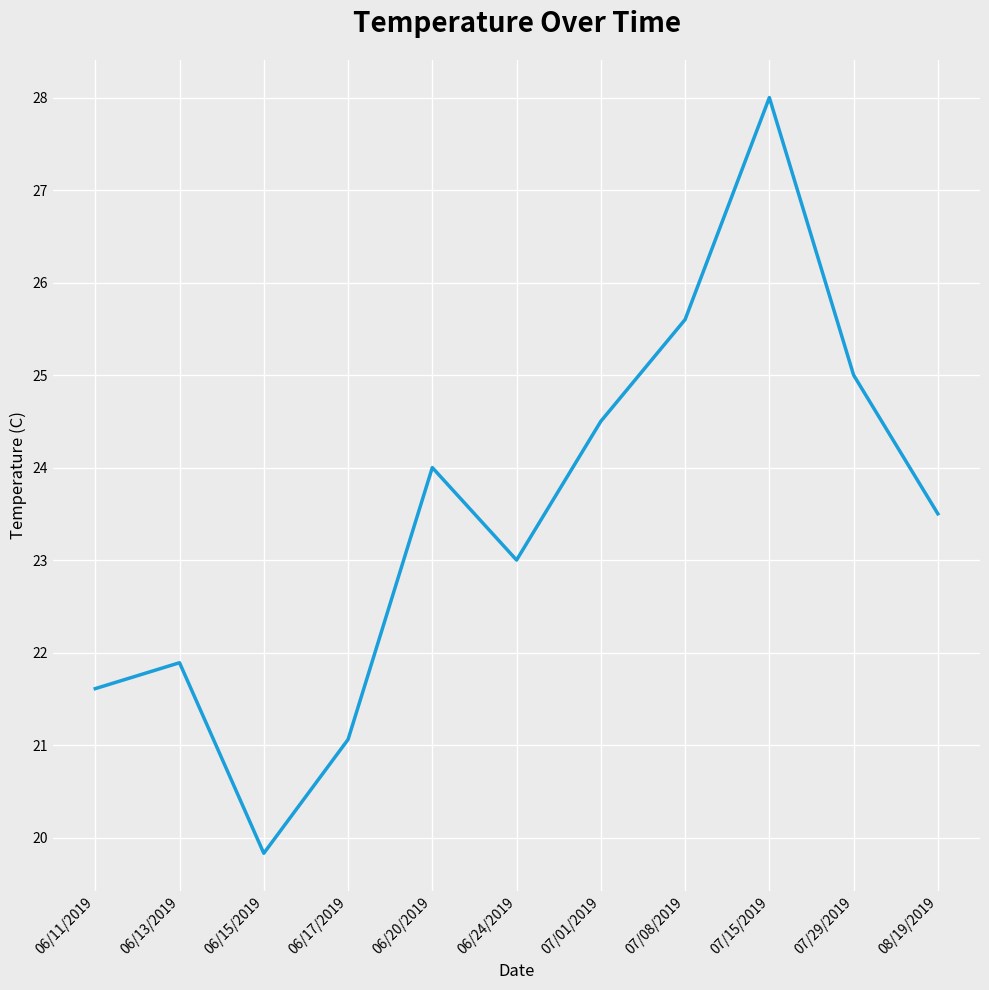

What is the maximum value shown in the chart?

28.0